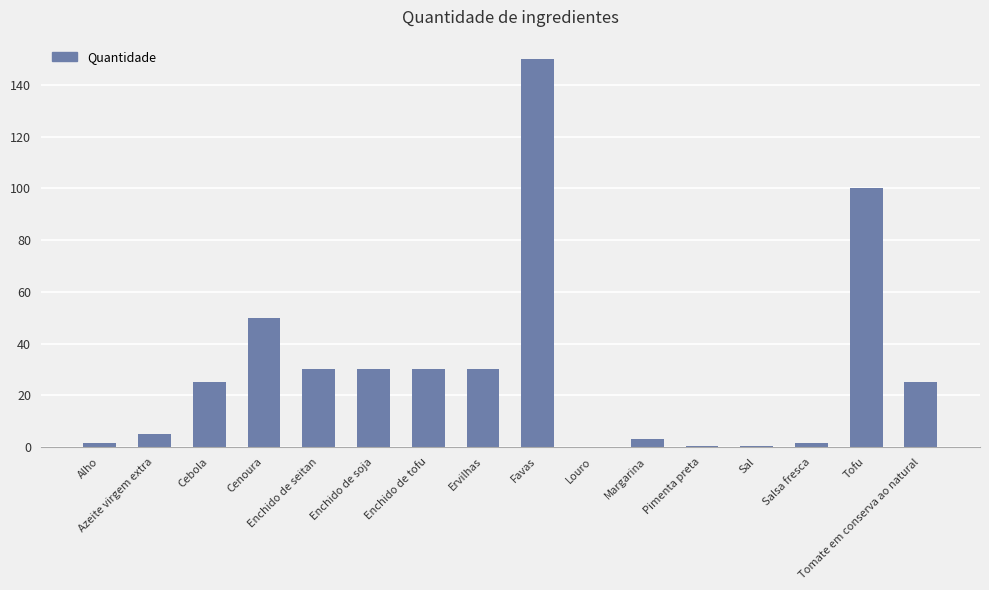

What is the maximum value shown in the chart?

150.0